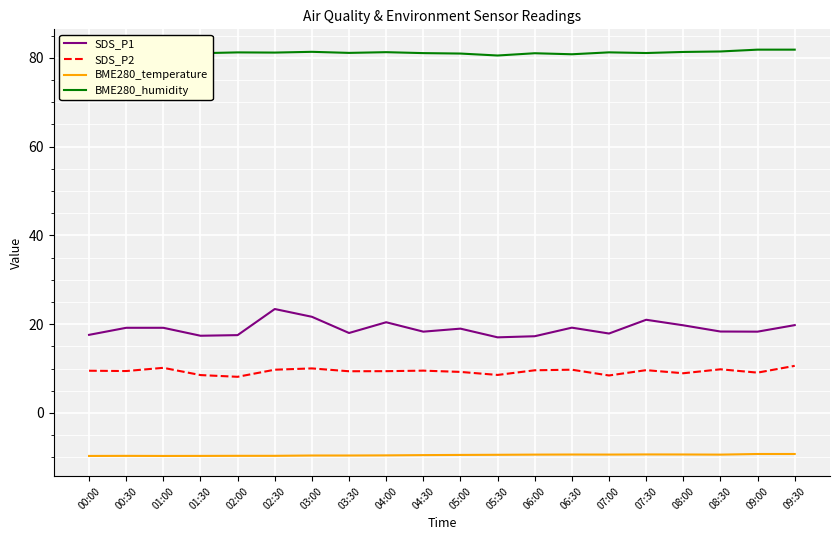

How many distinct data groups are displayed?

4